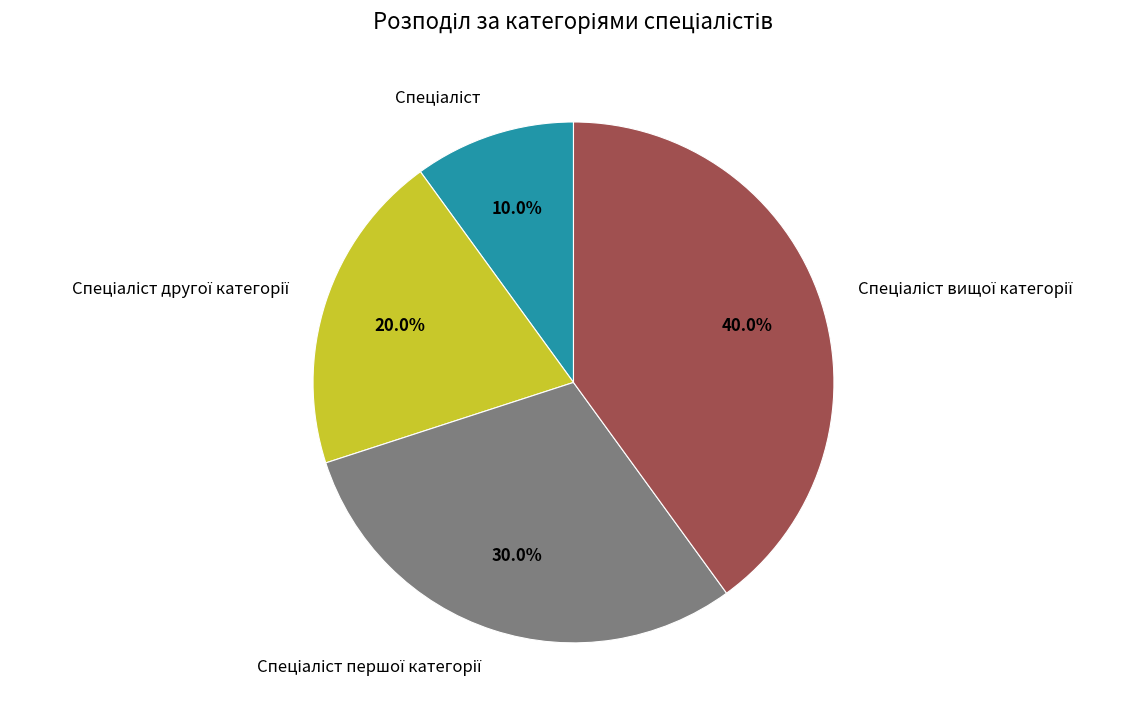

Does any single category account for the majority?

No